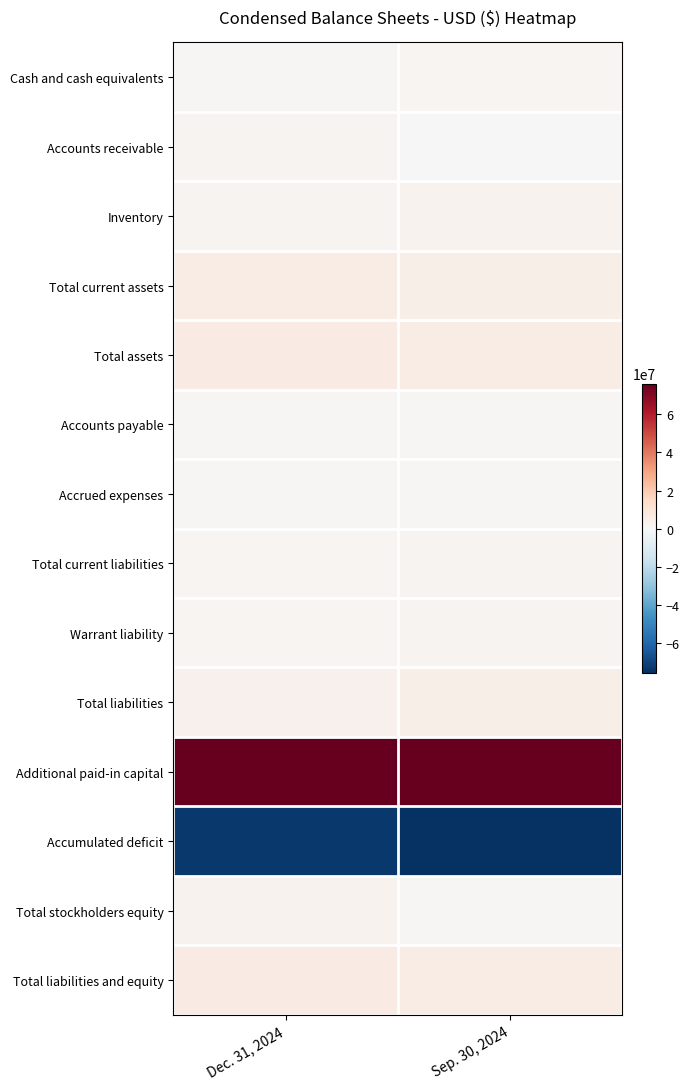

Reading right to left, list all the values displayed in this chart.

Cash and cash equivalents: Sep. 30, 2024=1460042	Dec. 31, 2024=1134350
Accounts receivable: Sep. 30, 2024=176636	Dec. 31, 2024=2368913
Inventory: Sep. 30, 2024=2635153	Dec. 31, 2024=1930861
Total current assets: Sep. 30, 2024=4630925	Dec. 31, 2024=5711785
Total assets: Sep. 30, 2024=5369940	Dec. 31, 2024=6494450
Accounts payable: Sep. 30, 2024=1029206	Dec. 31, 2024=744525
Accrued expenses: Sep. 30, 2024=1184014	Dec. 31, 2024=826386
Total current liabilities: Sep. 30, 2024=2213220	Dec. 31, 2024=1570911
Warrant liability: Sep. 30, 2024=2140315	Dec. 31, 2024=1750870
Total liabilities: Sep. 30, 2024=4547927	Dec. 31, 2024=3559158
Additional paid-in capital: Sep. 30, 2024=75795610	Dec. 31, 2024=76123542
Accumulated deficit: Sep. 30, 2024=-75004413	Dec. 31, 2024=-73219091
Total stockholders equity: Sep. 30, 2024=822013	Dec. 31, 2024=2935292
Total liabilities and equity: Sep. 30, 2024=5369940	Dec. 31, 2024=6494450